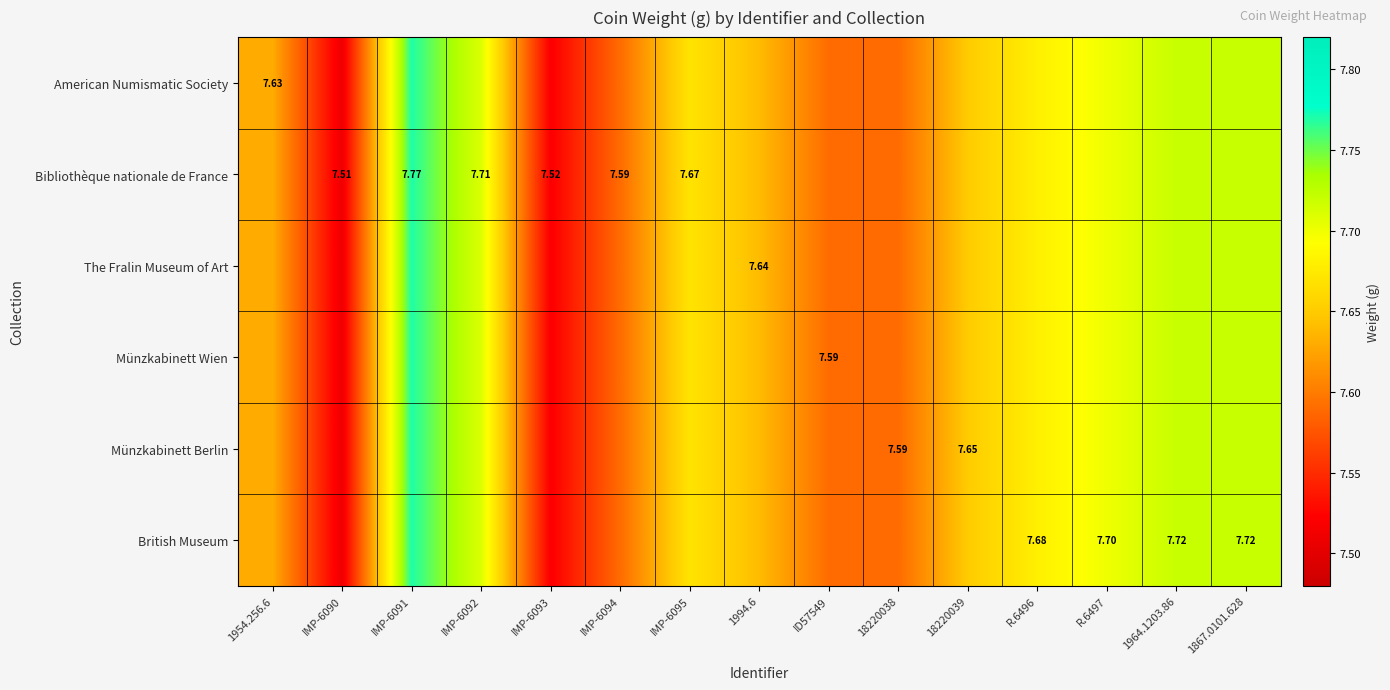

Is the value of The Fralin Museum of Art at R.6496 greater than the value of British Museum at 1994.6?

Yes